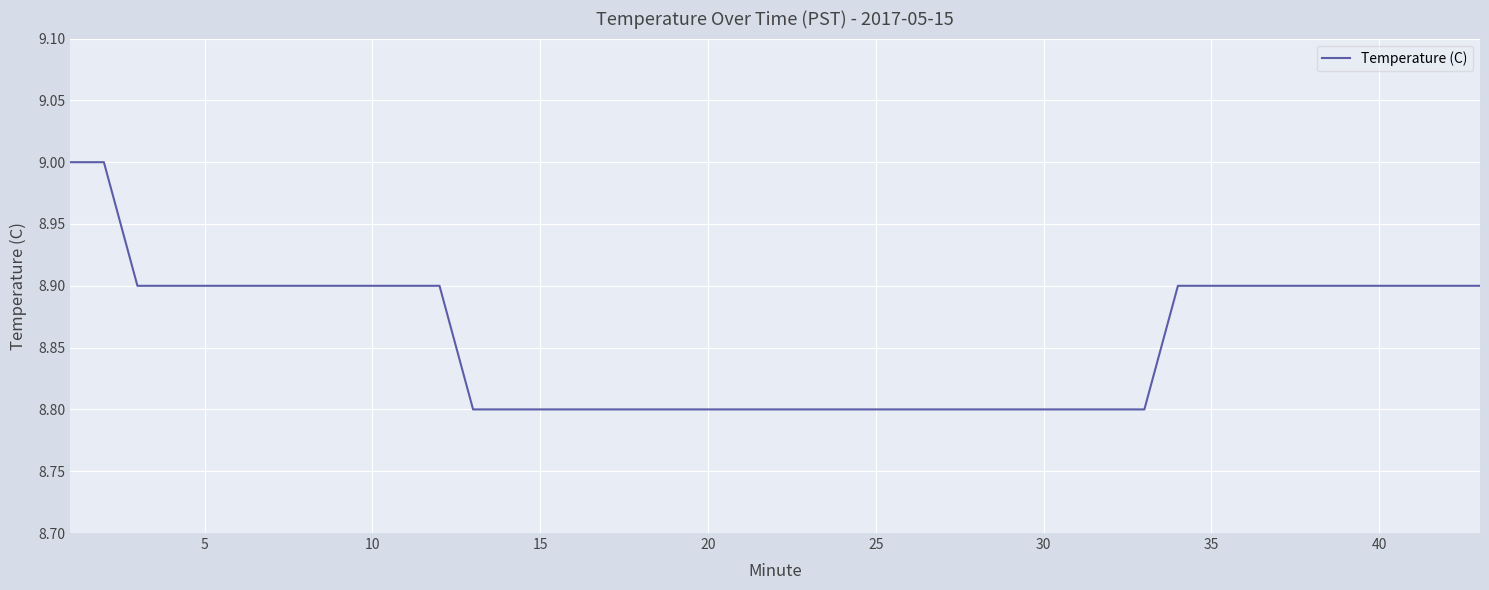

What is the minimum value shown in the chart?

8.8